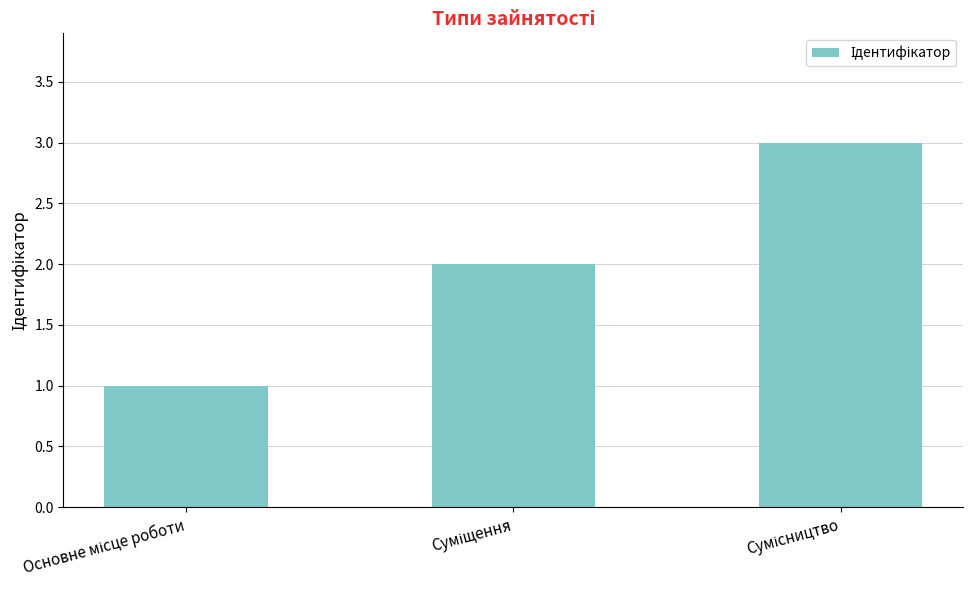

What is the sum of all values?

6